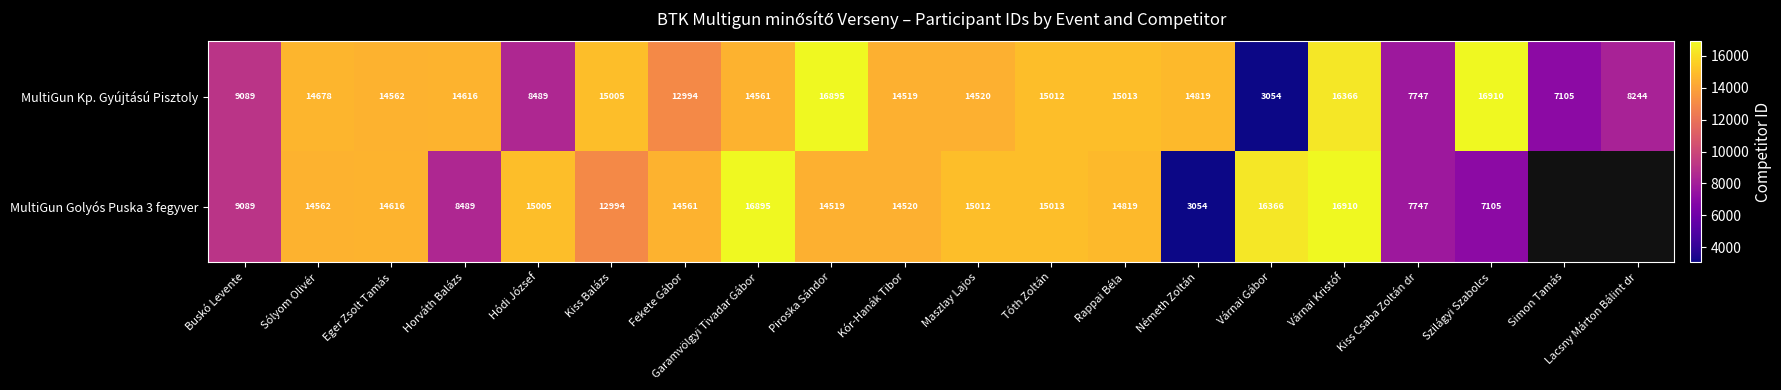

The value of MultiGun Golyós Puska 3 fegyver at Maszlay Lajos is 19952.3. True or false?

False